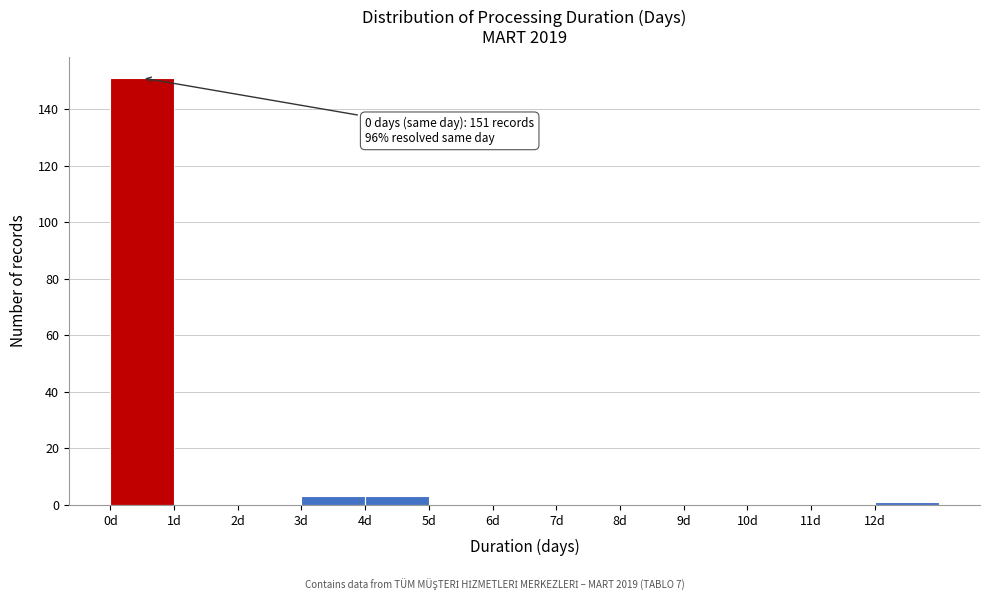

Which range on the x-axis has the tallest bar?

0 to 1